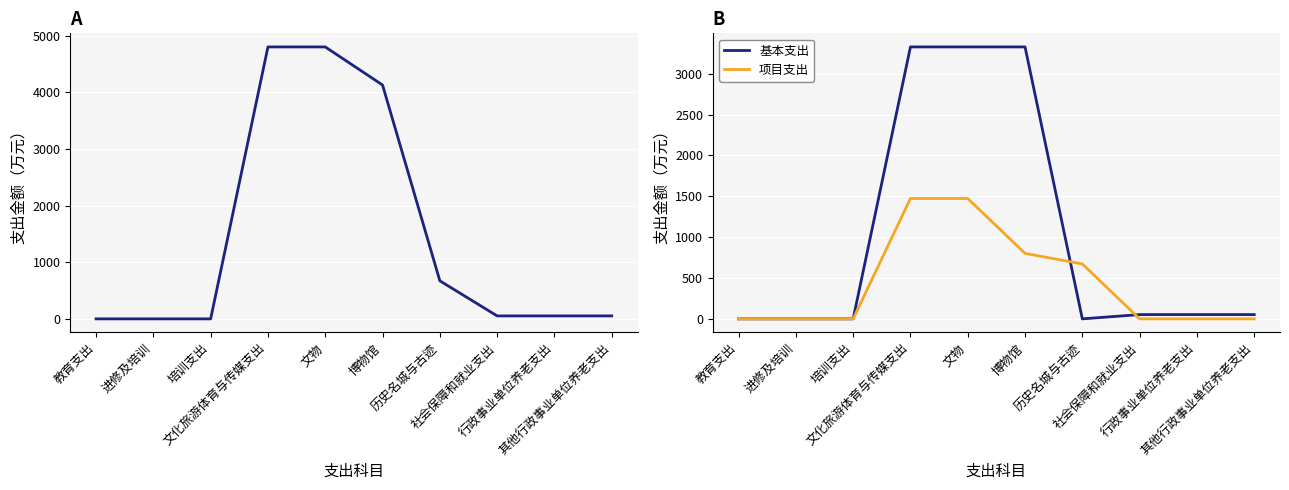

Which series changed the most between 培训支出 and 其他行政事业单位养老支出?

本年支出合计